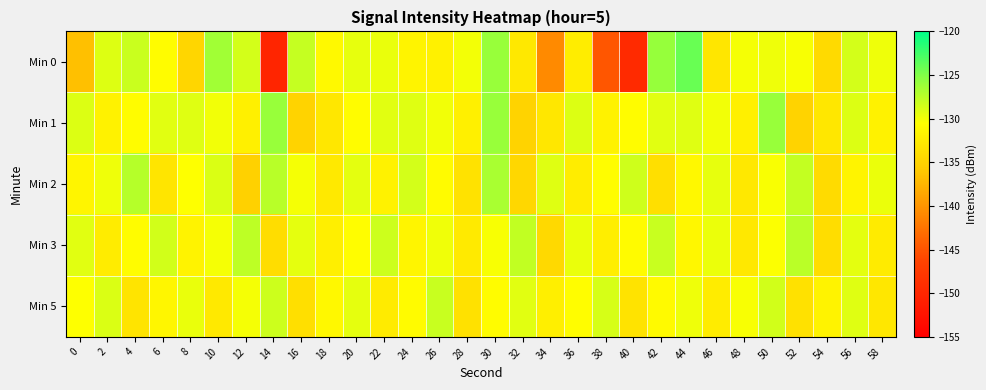

What is the difference between the highest and lowest values at 34?

11.7